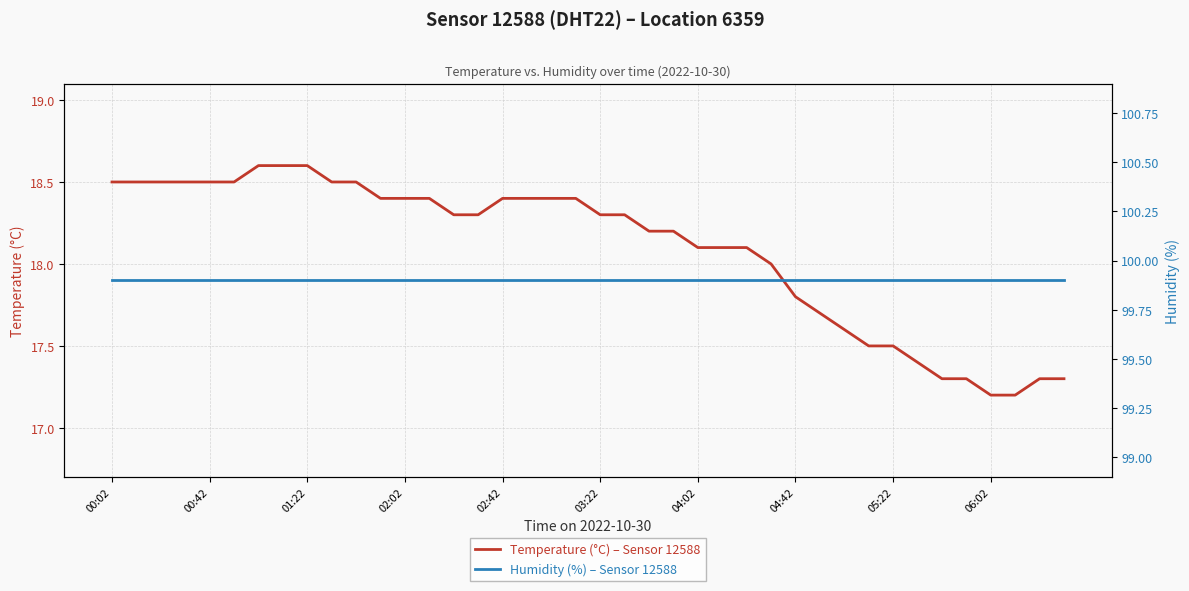

What is the maximum value shown in the chart?

99.9